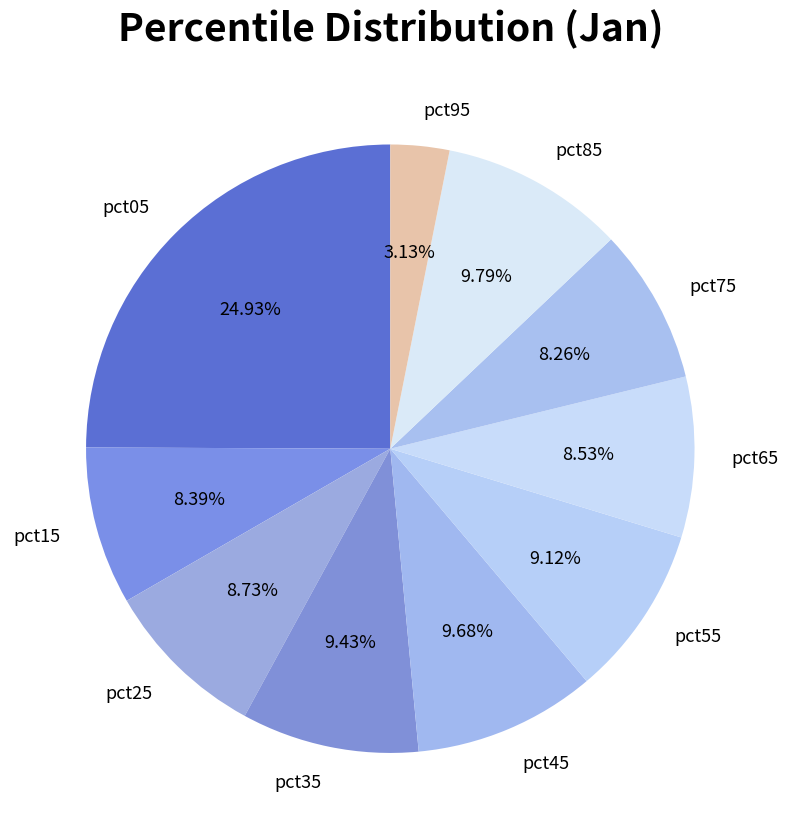

What is the smallest slice in the pie chart?

pct95